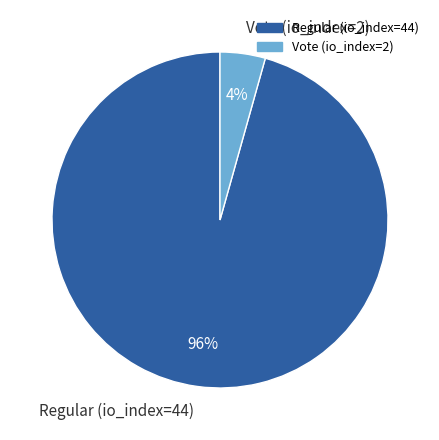

The Vote (io_index=2) slice represents 15% of the pie. True or false?

False